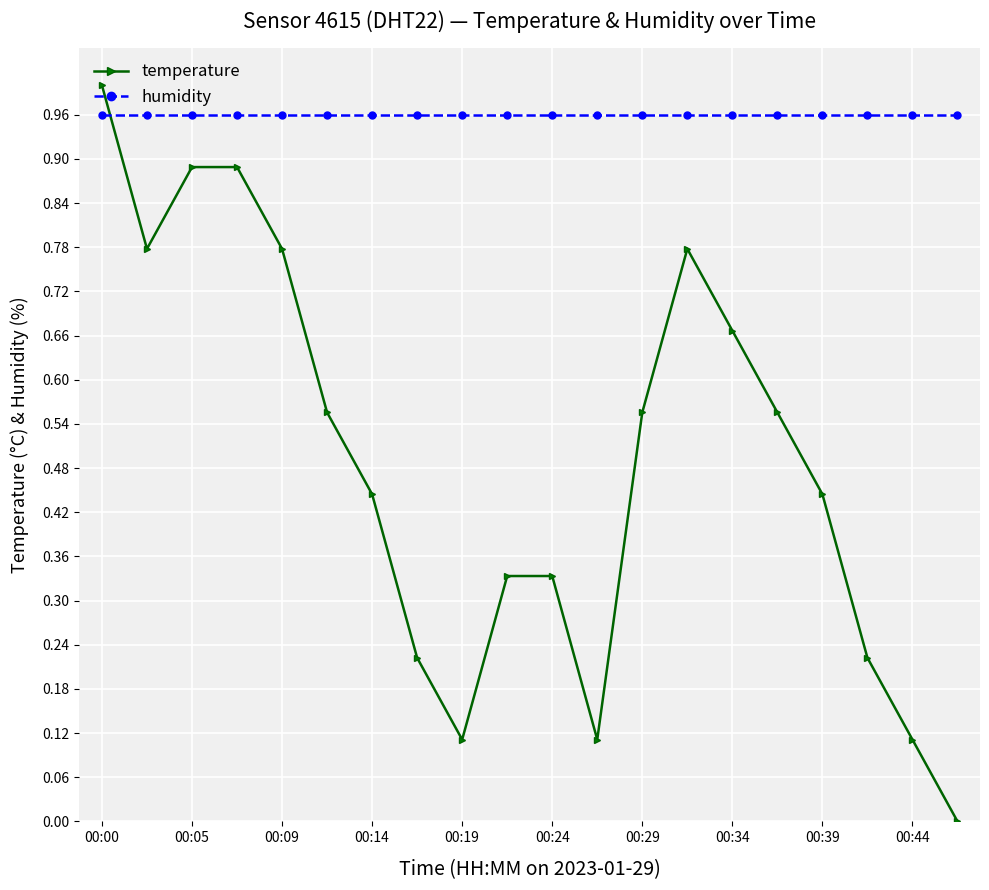

List the series in order of their peak value, lowest first.

humidity, temperature